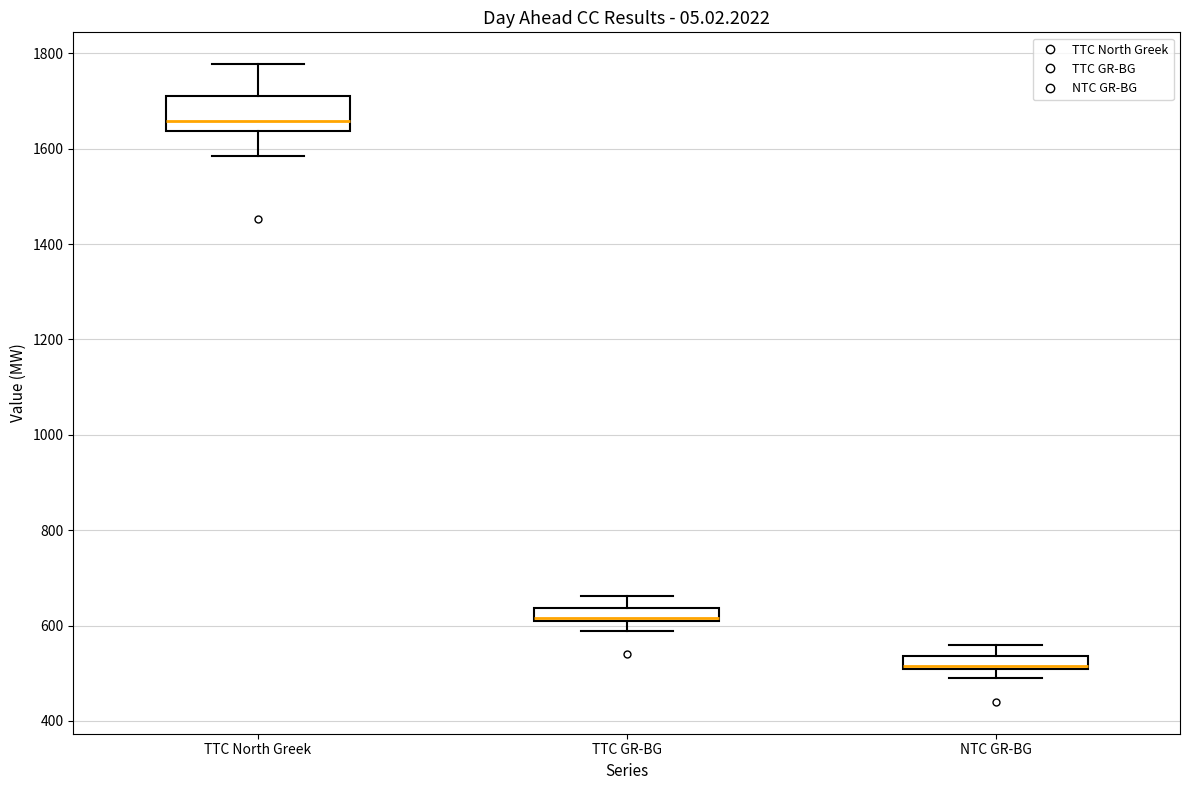

Comparing the boxes themselves (not the whiskers), which one is the tallest?

TTC North Greek